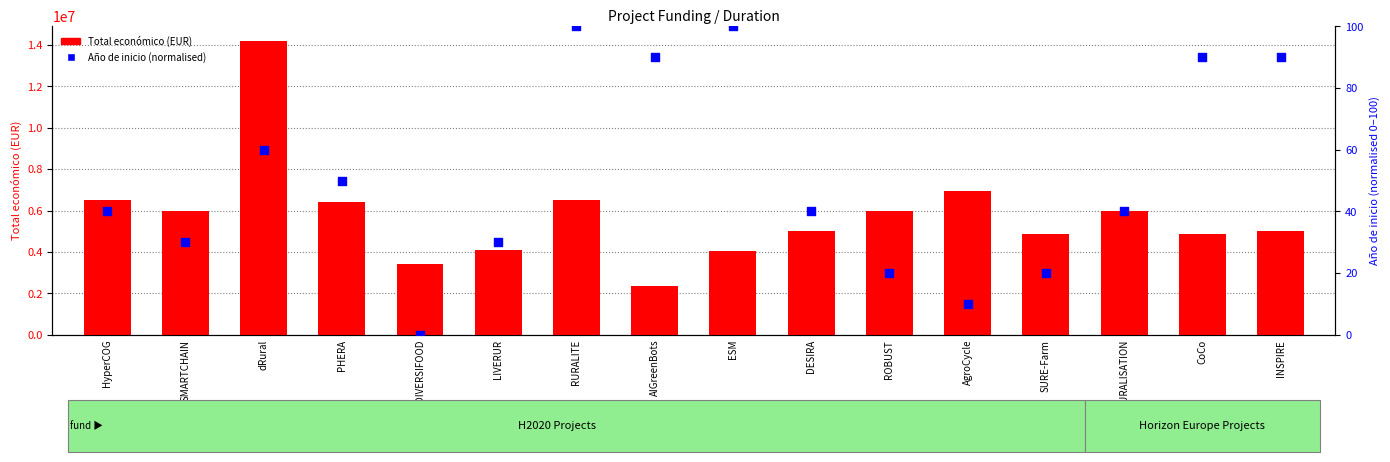

Which series has the largest total across all categories?

Total economico (EUR)